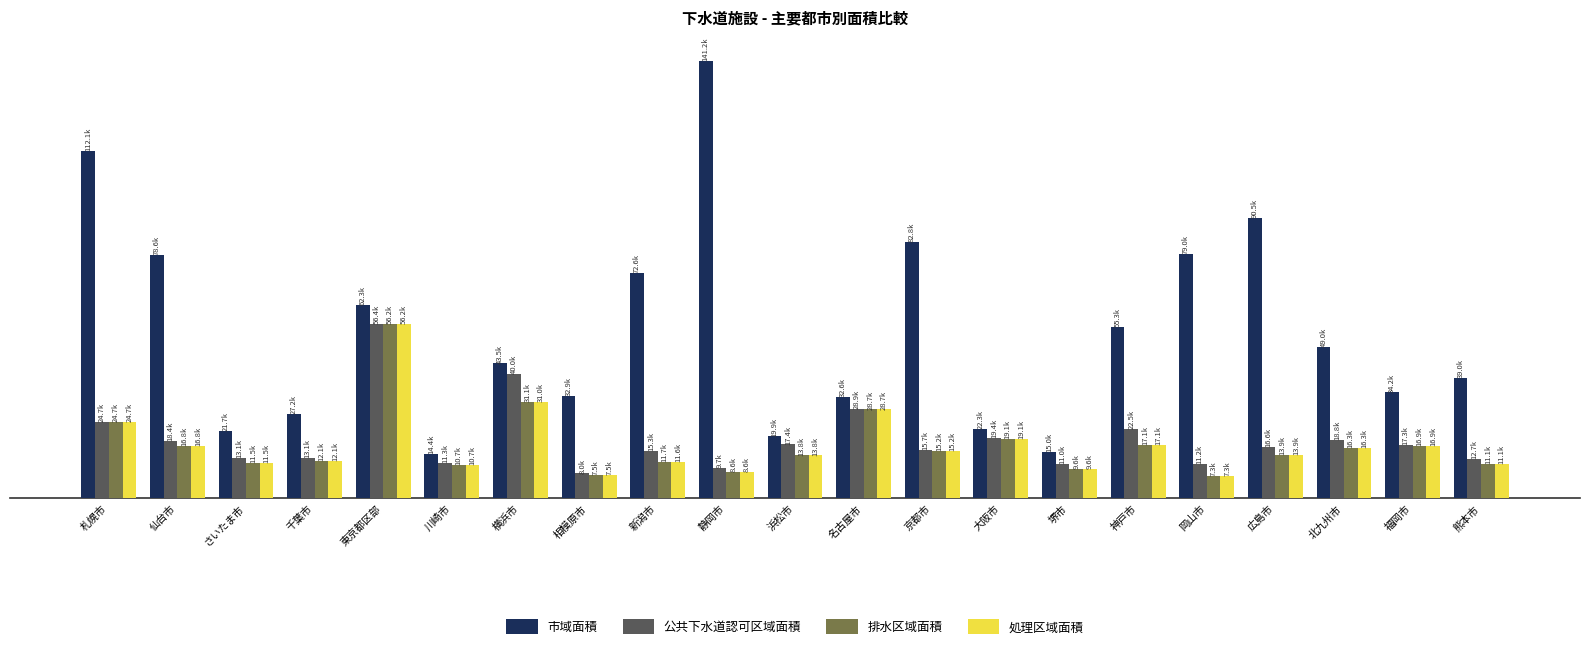

What value does the 市域面積 series have at 名古屋市?

32643.0